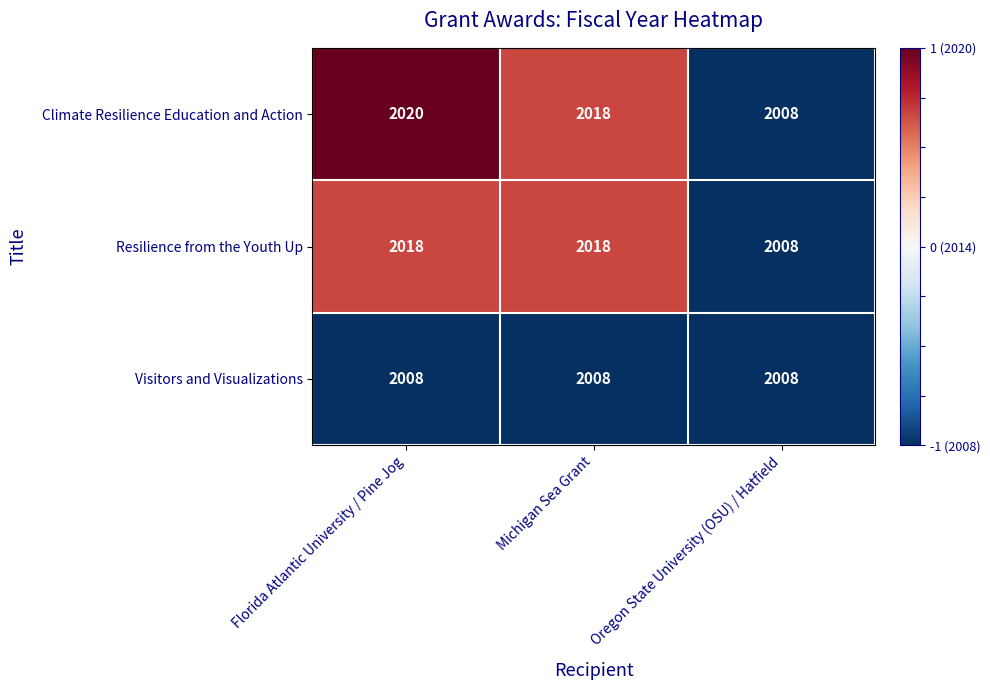

What is the minimum value shown in the chart?

2008